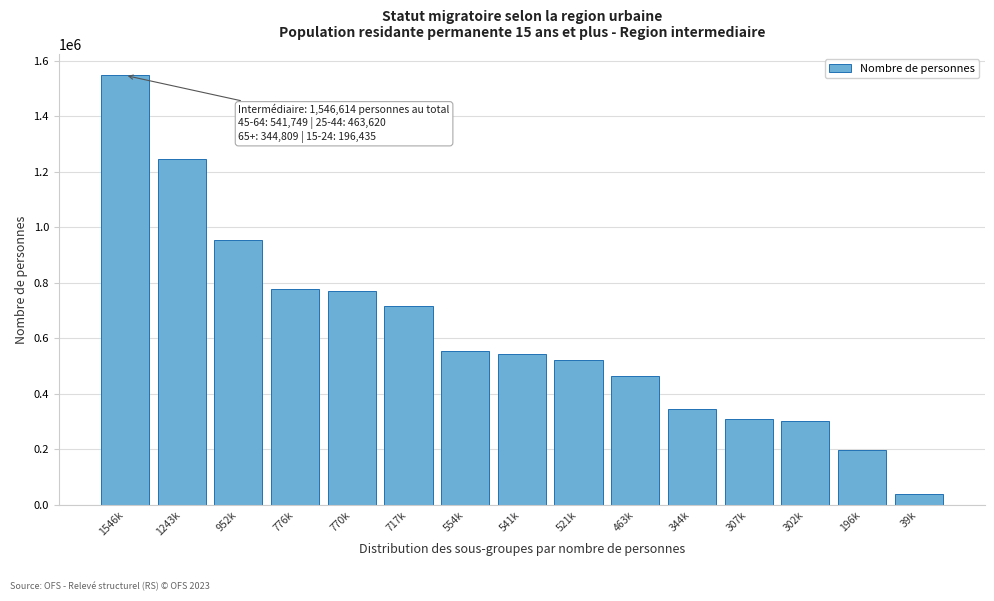

Between 1546k and 554k, which is larger?

1546k